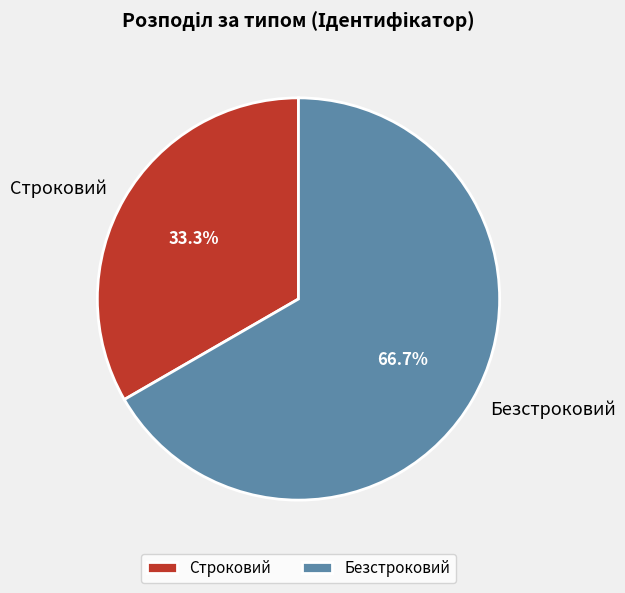

How many segments does this pie chart have?

2